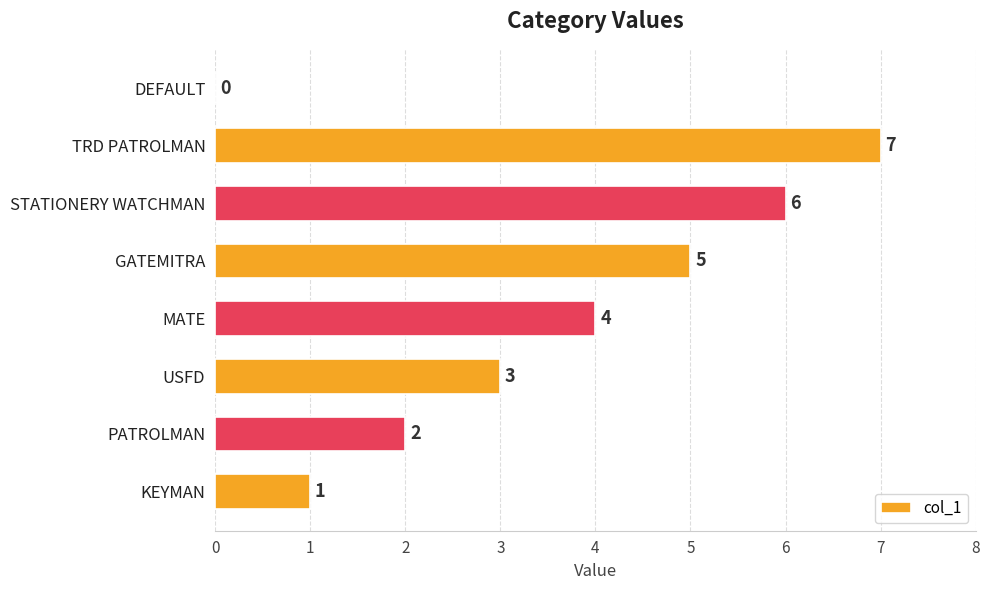

Reading bottom to top, what are all the values shown in this chart?

KEYMAN=1	PATROLMAN=2	USFD=3	MATE=4	GATEMITRA=5	STATIONERY WATCHMAN=6	TRD PATROLMAN=7	DEFAULT=0